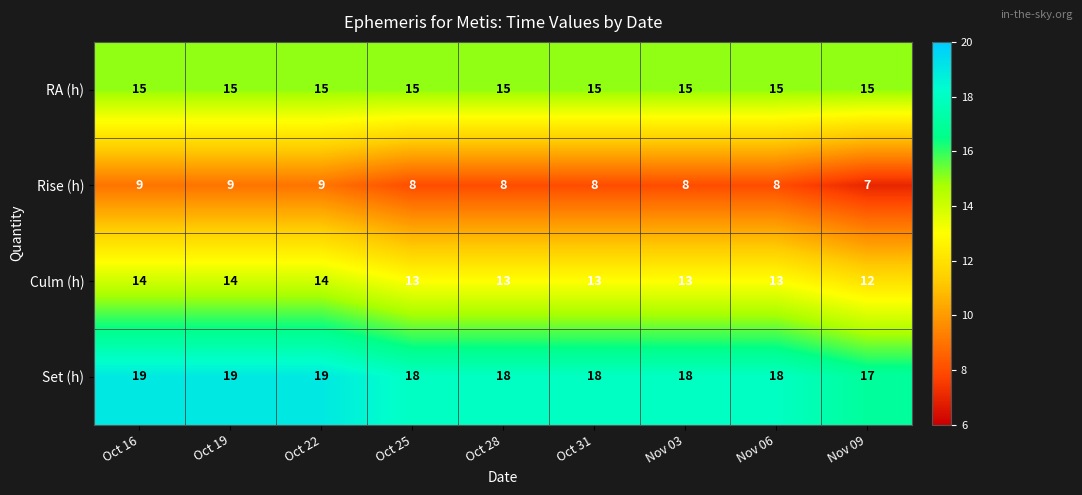

Where does the Set (h) series first go above 18?

Oct 16